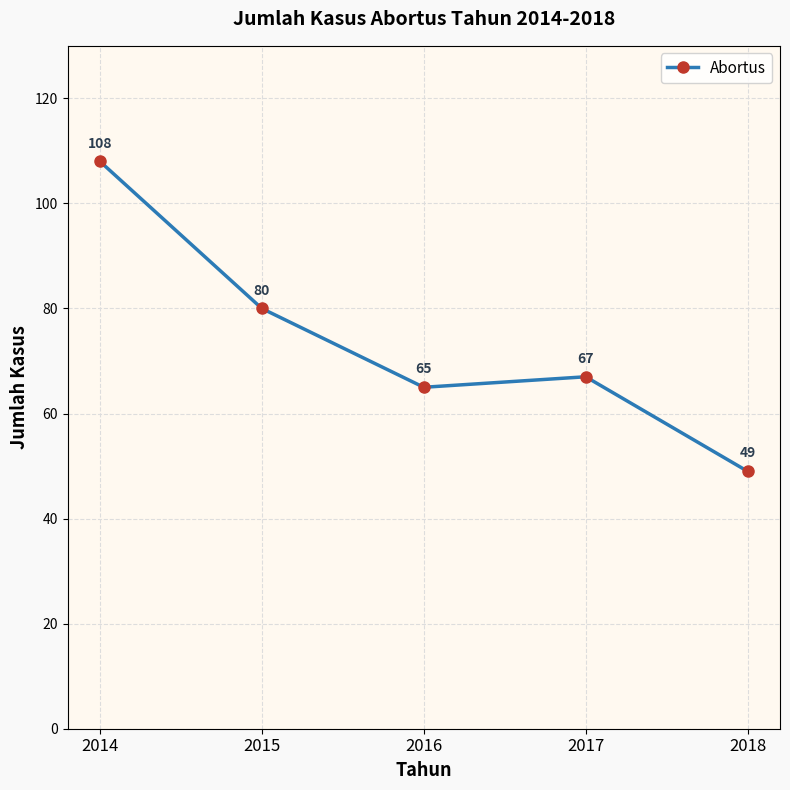

List the labels in order of value, largest first.

2014, 2015, 2017, 2016, 2018